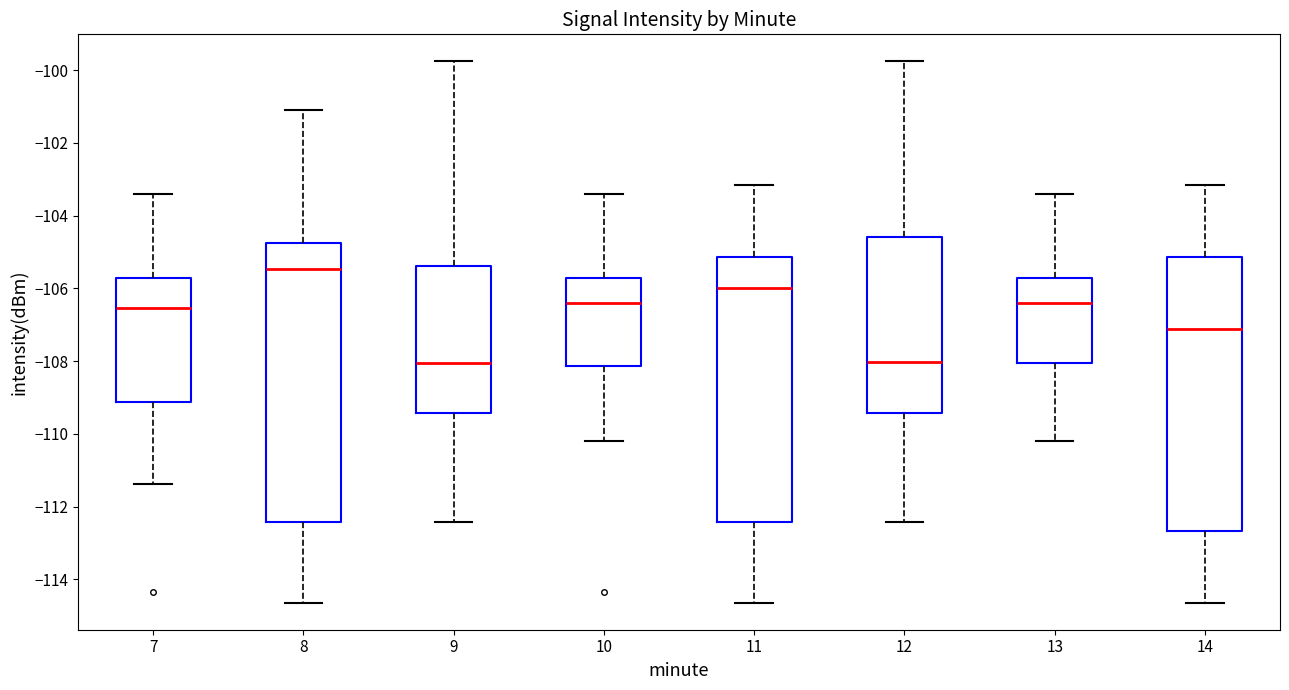

Reading left to right, transcribe this box plot: for each box, give where its median line is, the range the box spans, and where its two whiskers end, as read against the y-axis. The values are not printed on the chart, so give them approximately, as read against the axis.

7: median -106.6, box -109.2 to -105.8, whiskers -111.4 to -103.4
8: median -105.4, box -112.4 to -104.8, whiskers -114.6 to -101.0
9: median -108.0, box -109.4 to -105.4, whiskers -112.4 to -99.8
10: median -106.4, box -108.2 to -105.8, whiskers -110.2 to -103.4
11: median -106.0, box -112.4 to -105.2, whiskers -114.6 to -103.2
12: median -108.0, box -109.4 to -104.6, whiskers -112.4 to -99.8
13: median -106.4, box -108.0 to -105.8, whiskers -110.2 to -103.4
14: median -107.2, box -112.6 to -105.2, whiskers -114.6 to -103.2